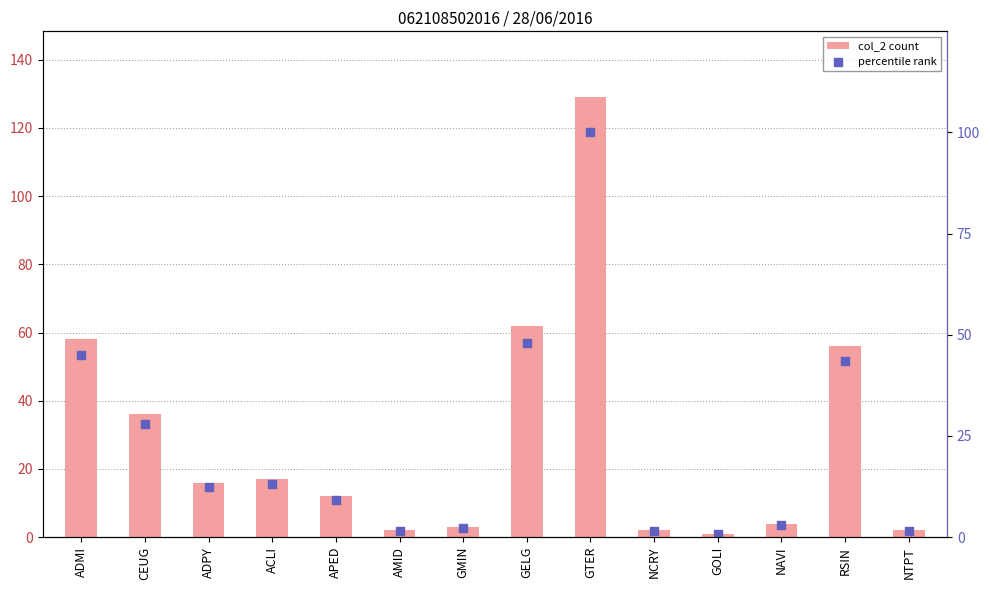

Which series reaches the maximum Y coordinate?

col_2 count